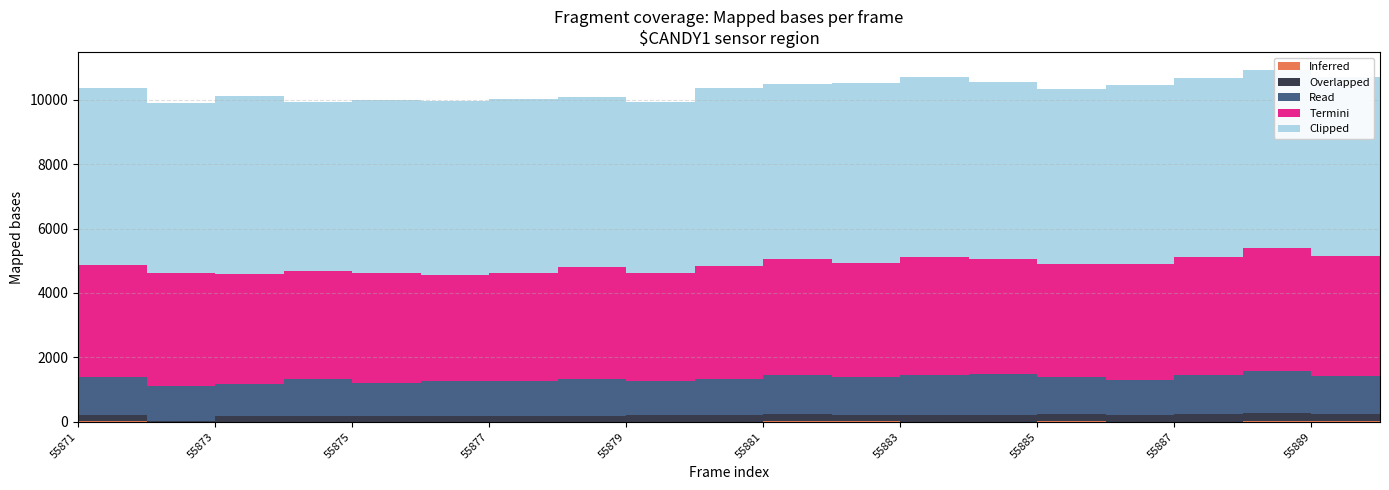

Which series has the largest total across all categories?

Clipped